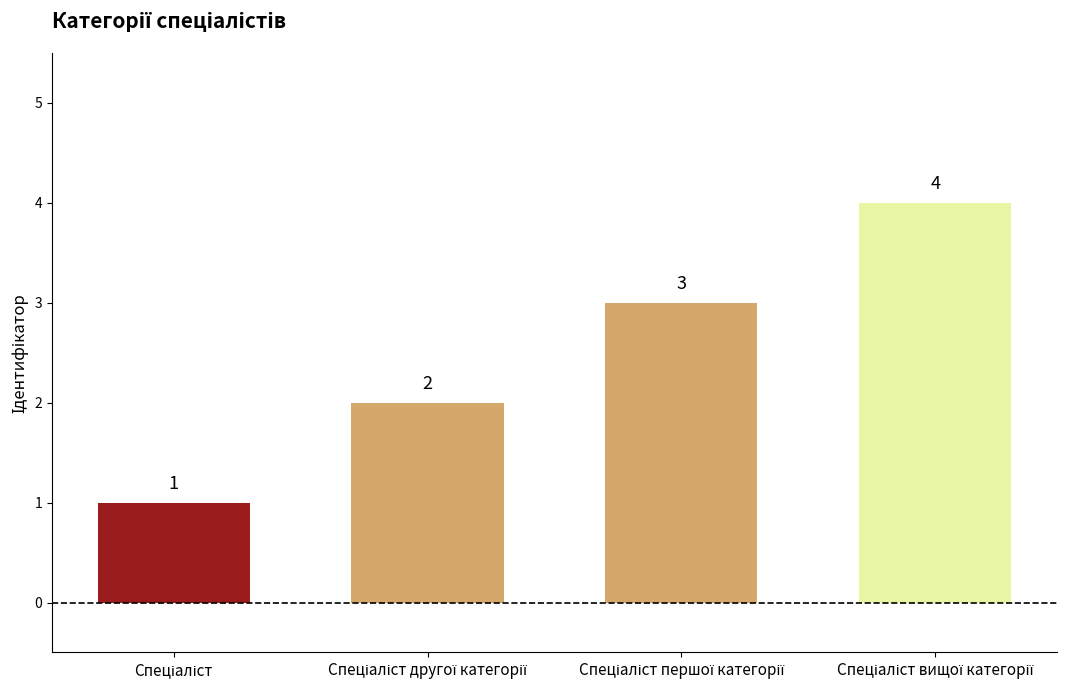

What is the sum of all values?

10